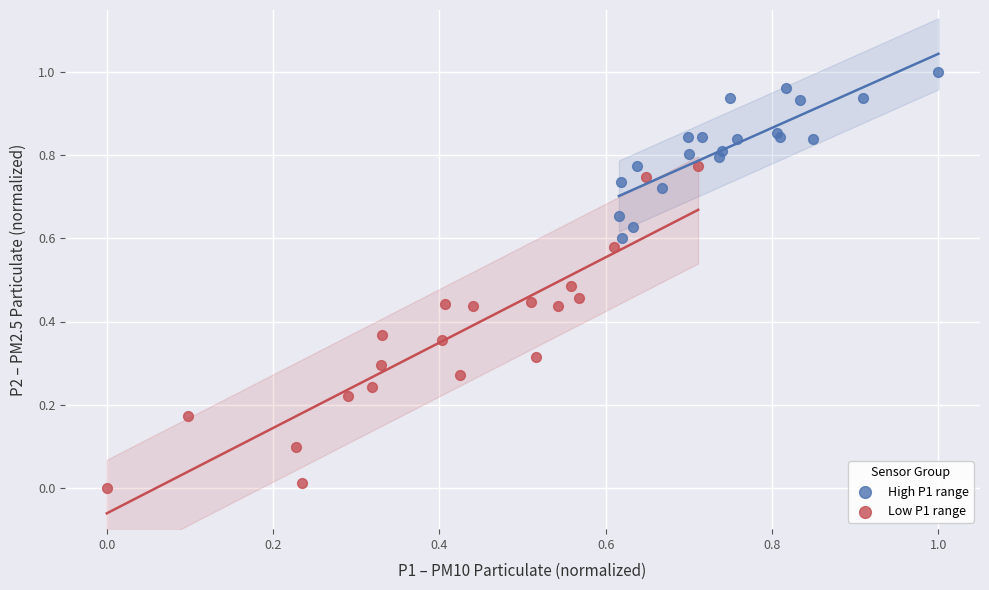

Which series contains the highest Y value?

High P1 range